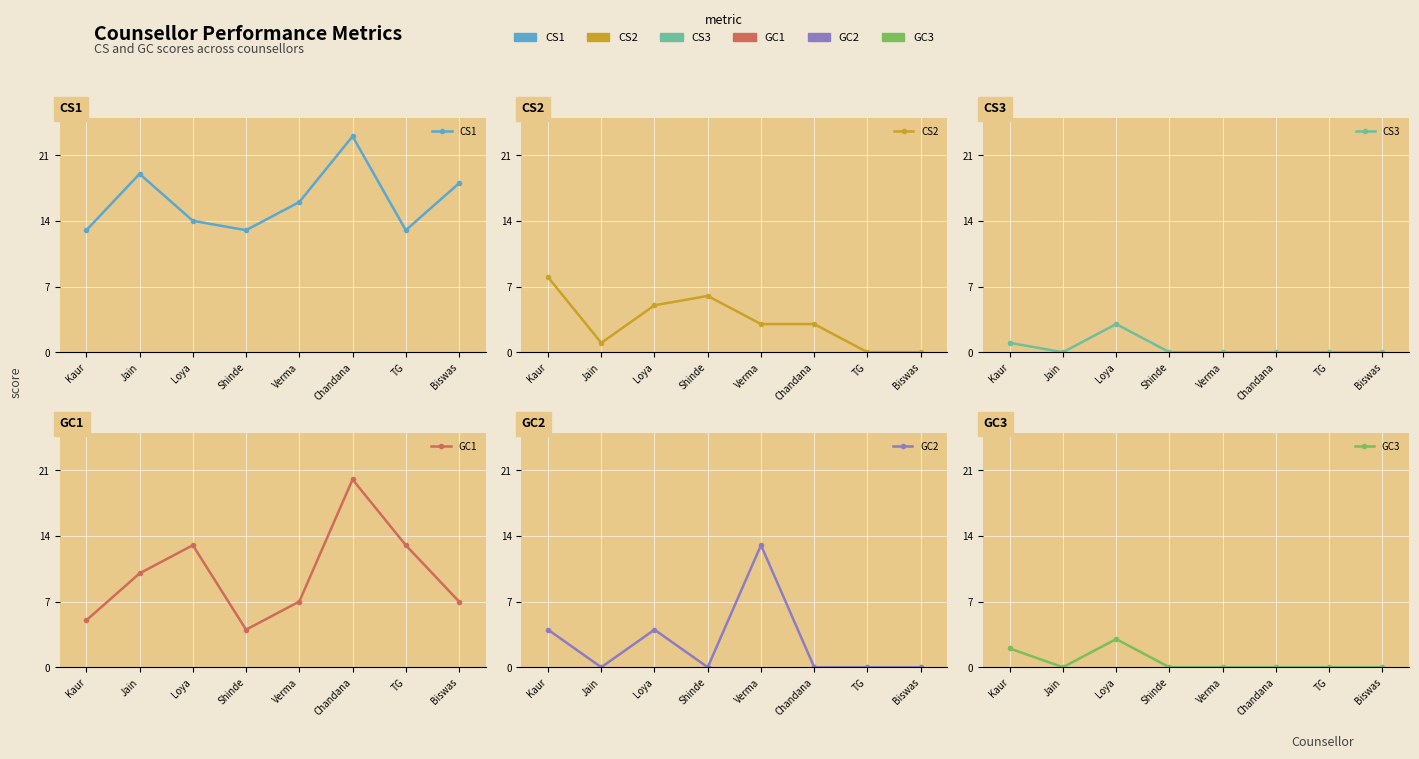

What is the sum of the CS2 values at Kaur and TG?

8